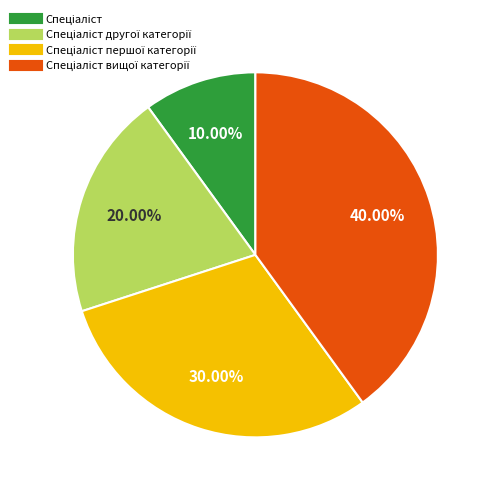

Count the number of slices in the pie.

4